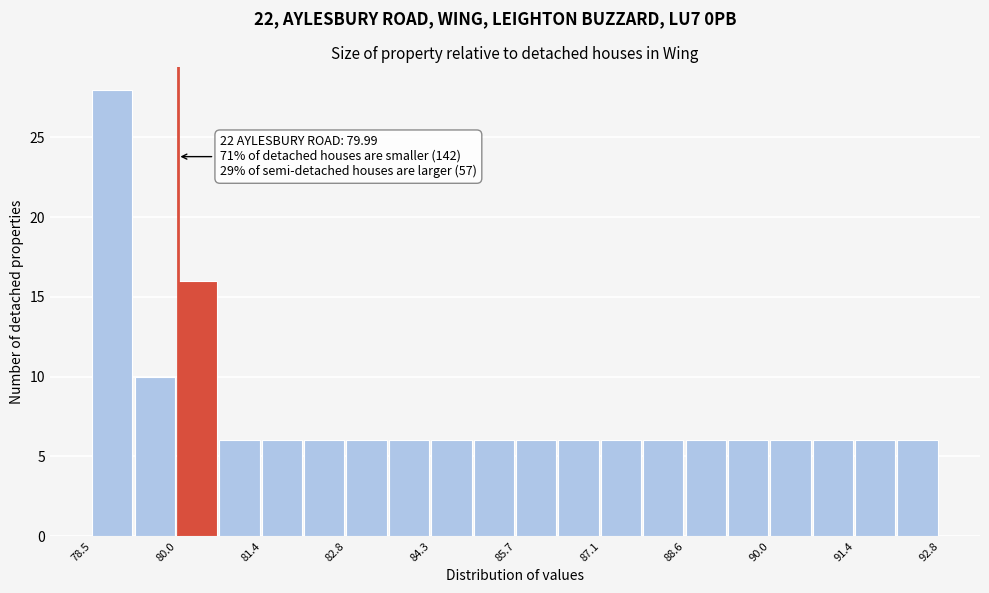

Read against the x-axis, roughly where is the centre of the tallest bar?

78.8